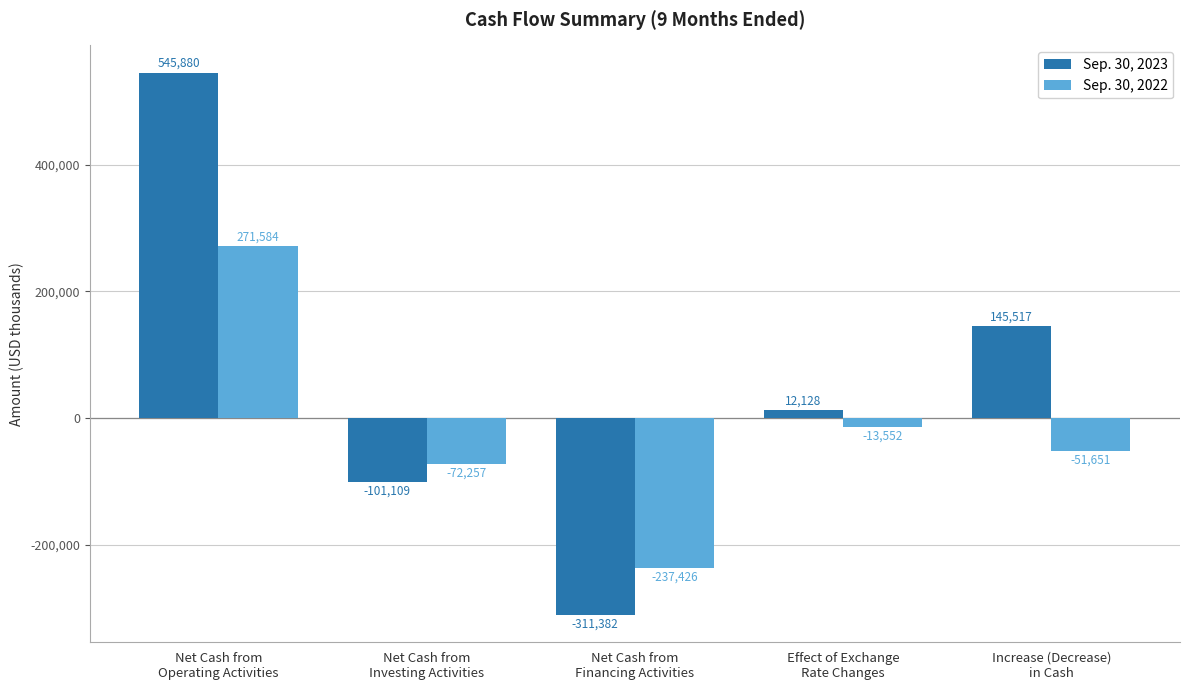

Rank the series at Effect of Exchange
Rate Changes from highest to lowest value.

Sep. 30, 2023, Sep. 30, 2022